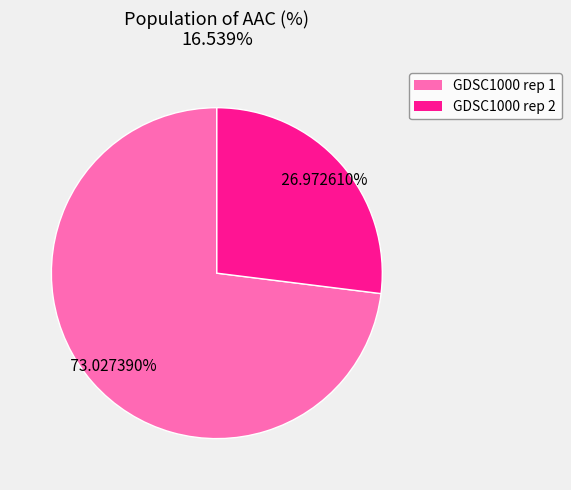

What percentage is the GDSC1000 rep 2 slice, to the nearest percent?

27%